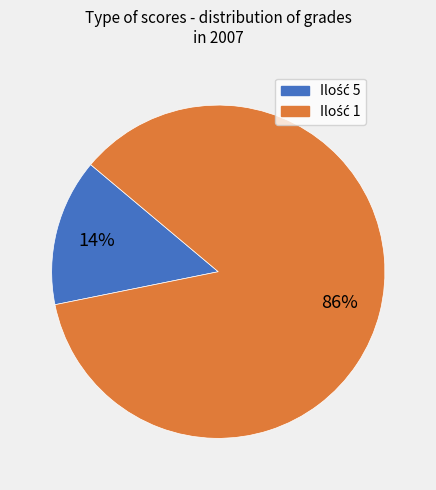

Does any single category account for the majority?

Yes